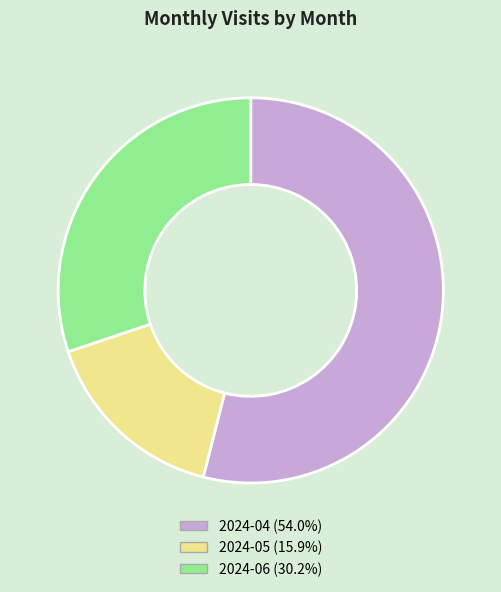

Approximately how many times larger is the value at 2024-06 compared to 2024-04?

0.6